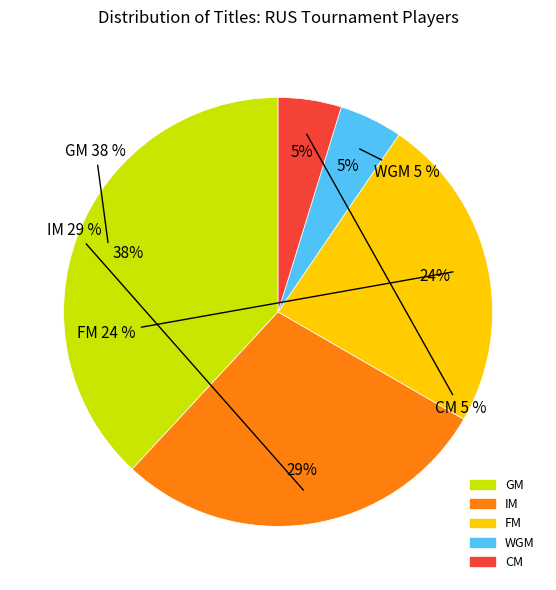

Rank the categories by value from lowest to highest.

WGM, CM, FM, IM, GM